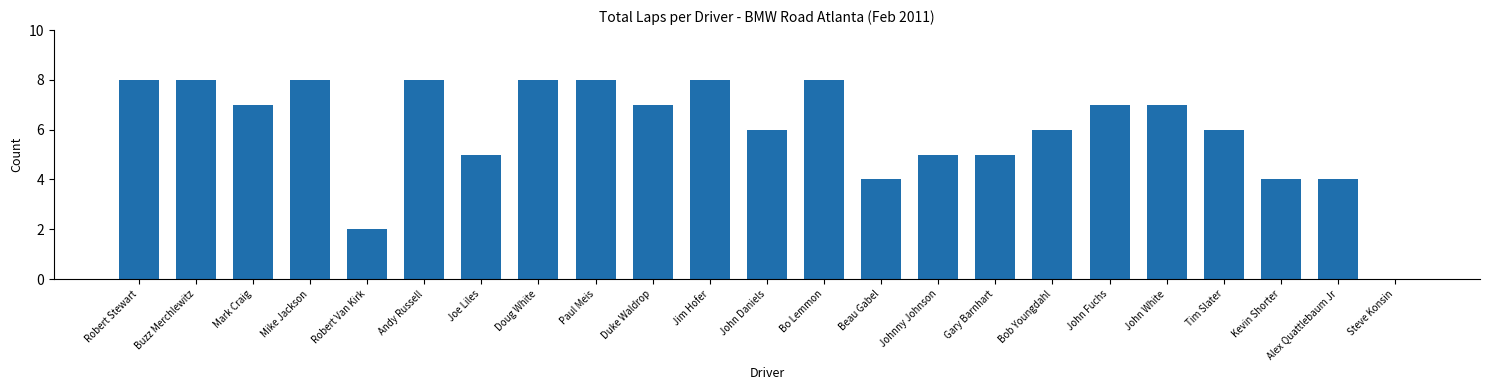

What is the maximum value shown in the chart?

8